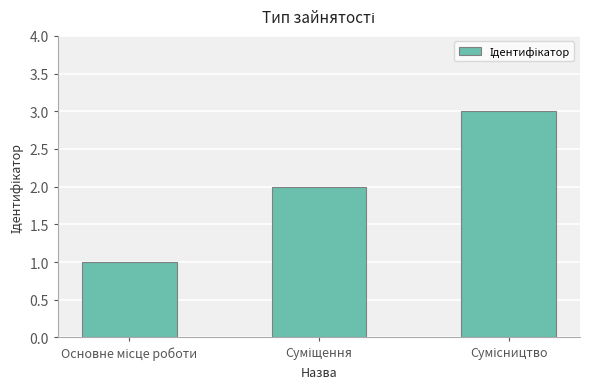

How many bars are there in total?

3